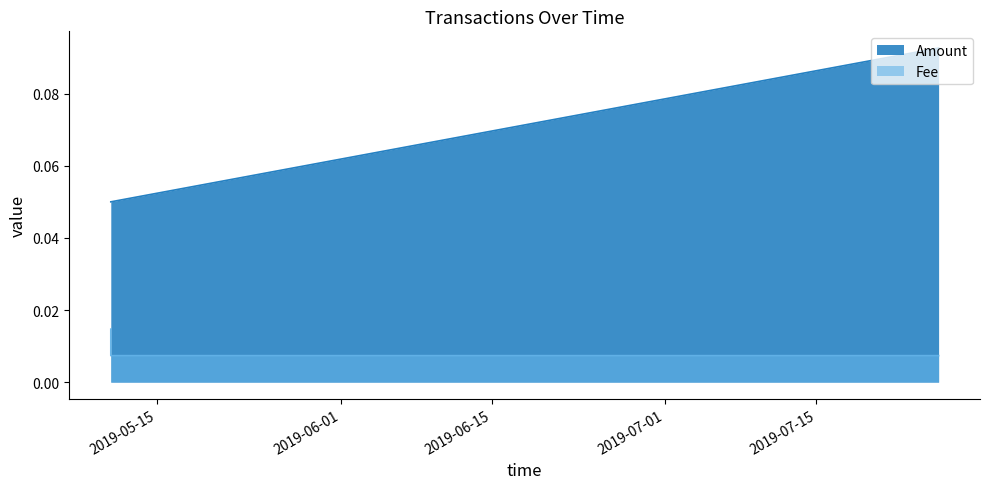

What is the label of the 3rd point from the left?

2019-07-26 07:00:50